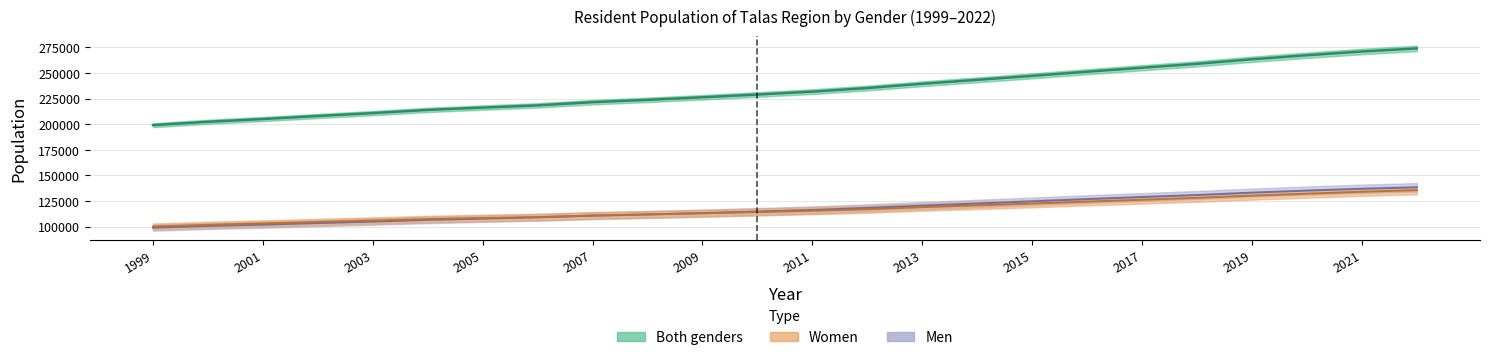

True or false: Both genders and Women cross at least once.

False